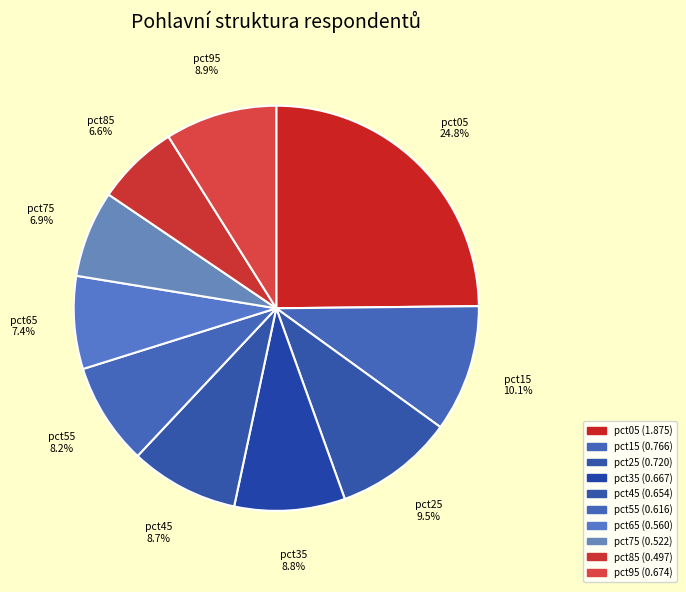

Between pct45 and pct85, which is larger?

pct45